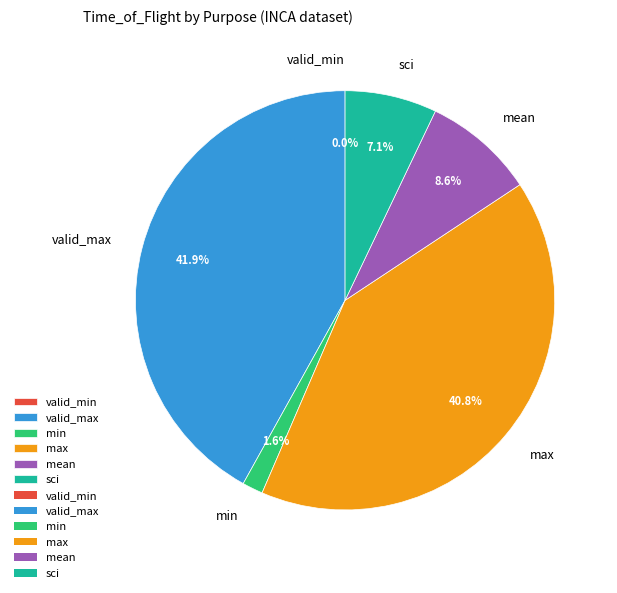

What percentage do sci and valid_max together represent?

49.0%